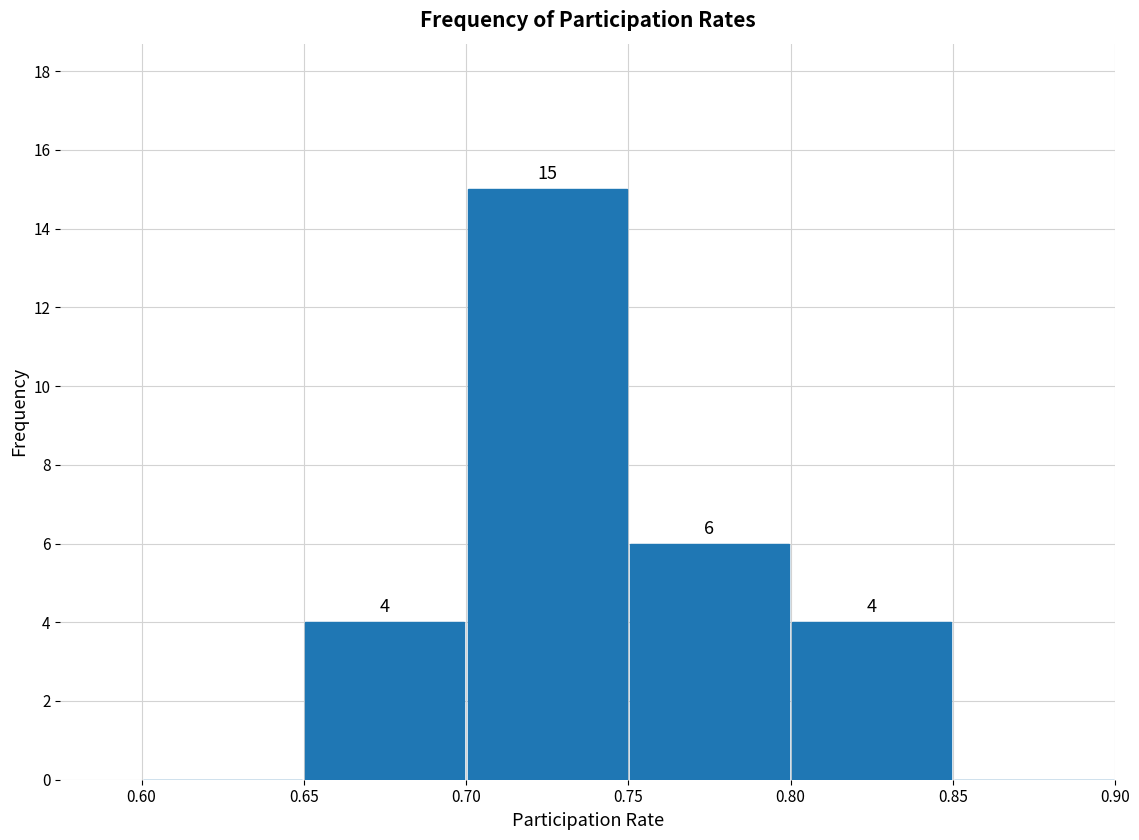

Which range on the x-axis has the tallest bar?

0.70 to 0.75